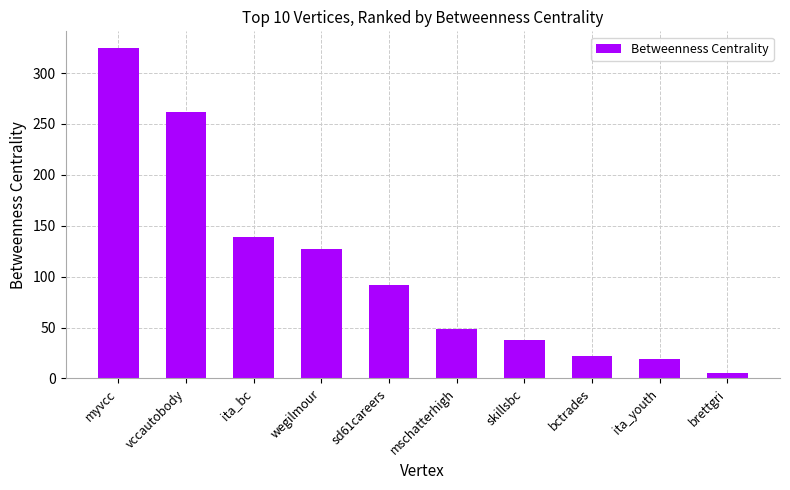

Where does the data first go above 92?

myvcc